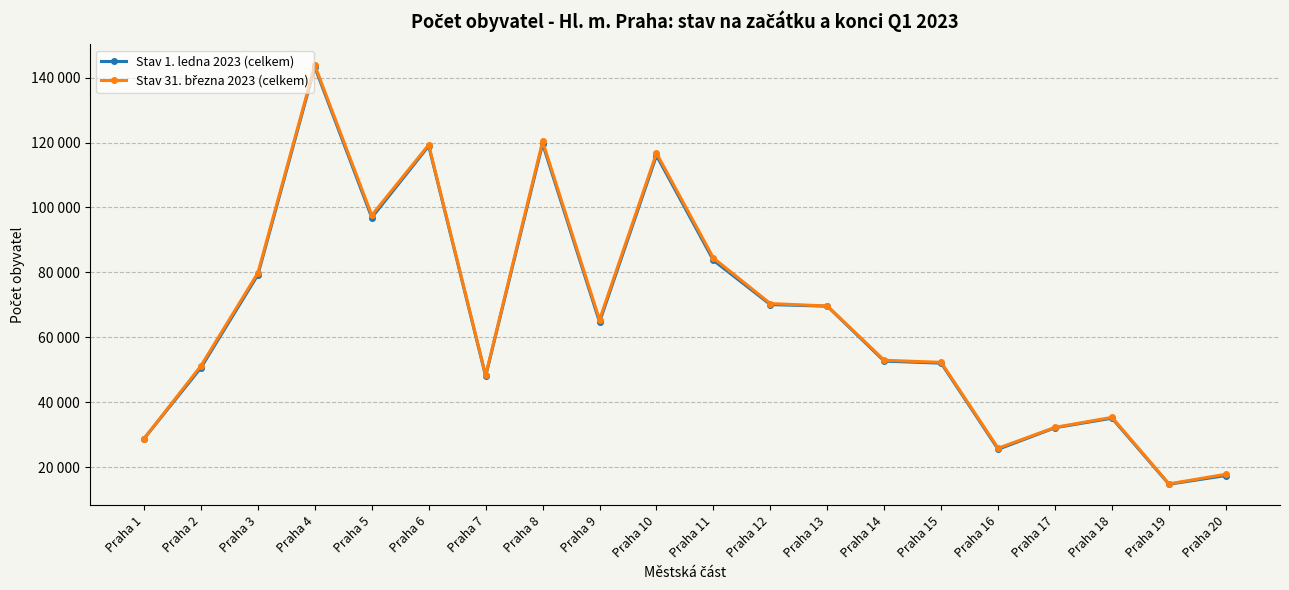

What value does the Stav 1. ledna 2023 (celkem) series have at Praha 11?

83708